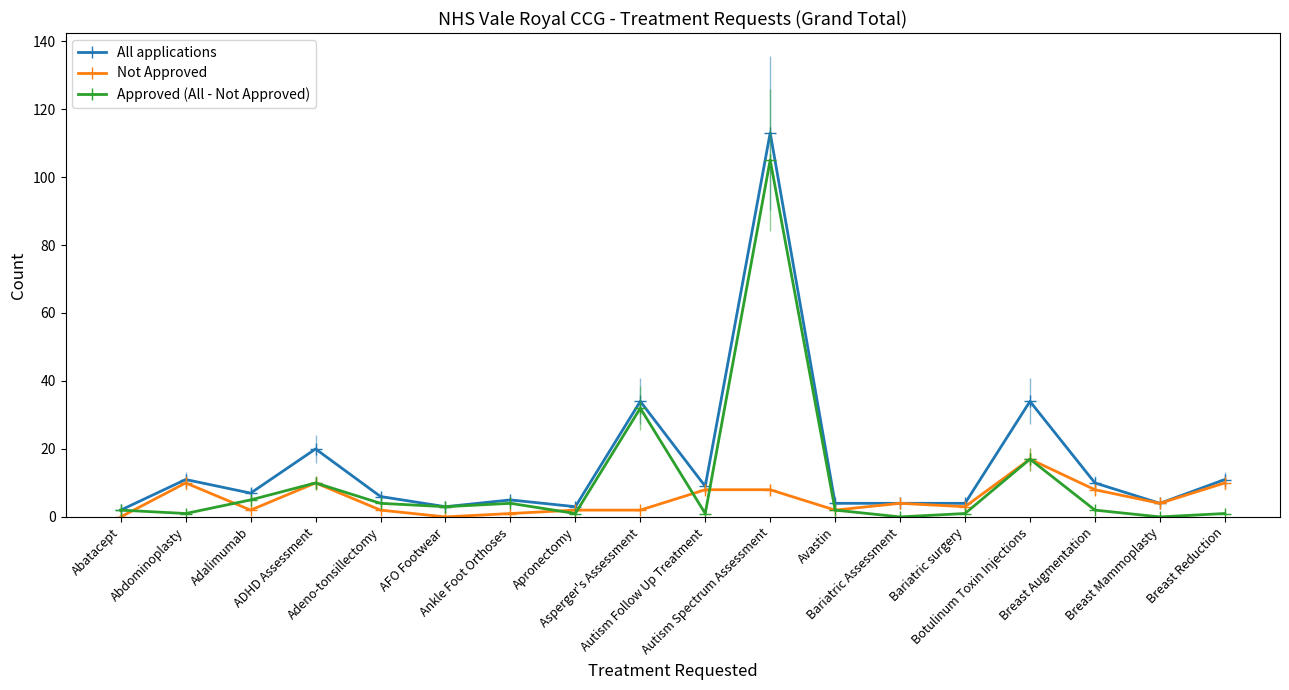

What position from the right is Abatacept?

18